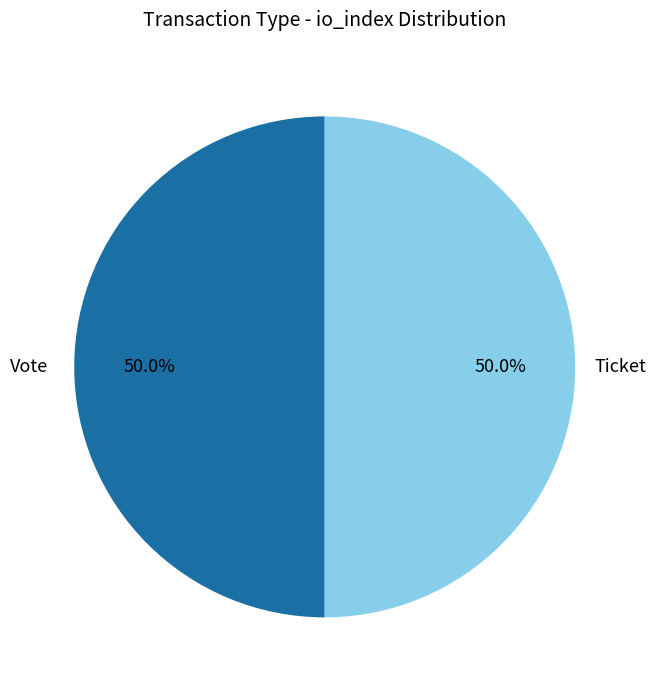

What is the ratio of the value at Ticket to the value at Vote?

1.0